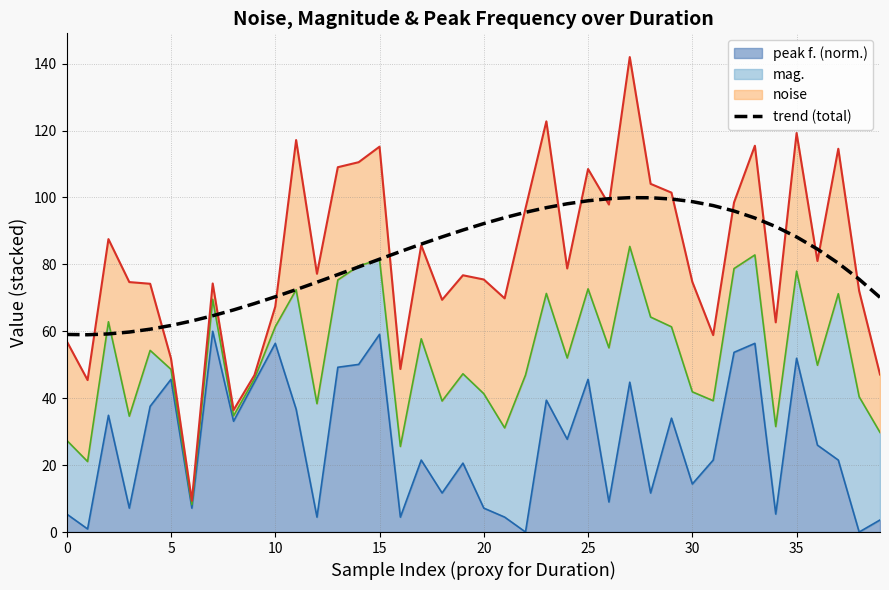

The value at 5 is 81.4. True or false?

False